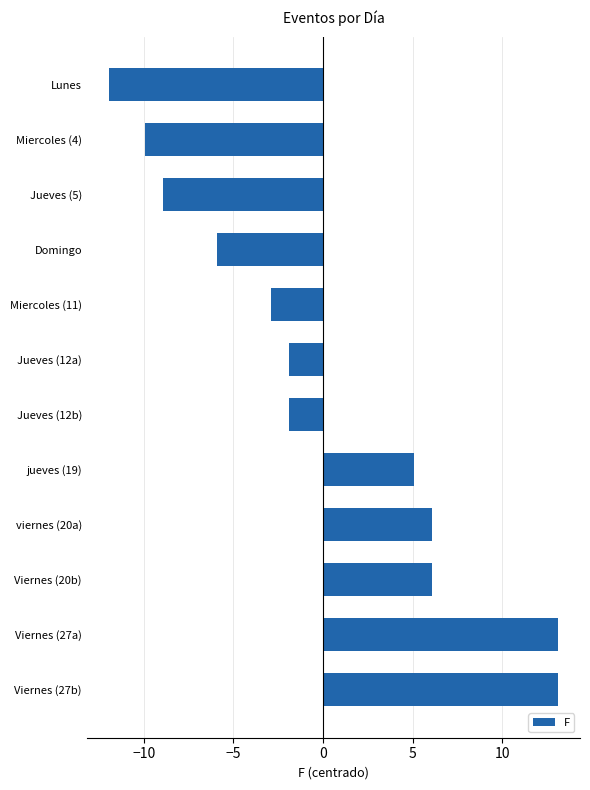

How many values are above zero?

5